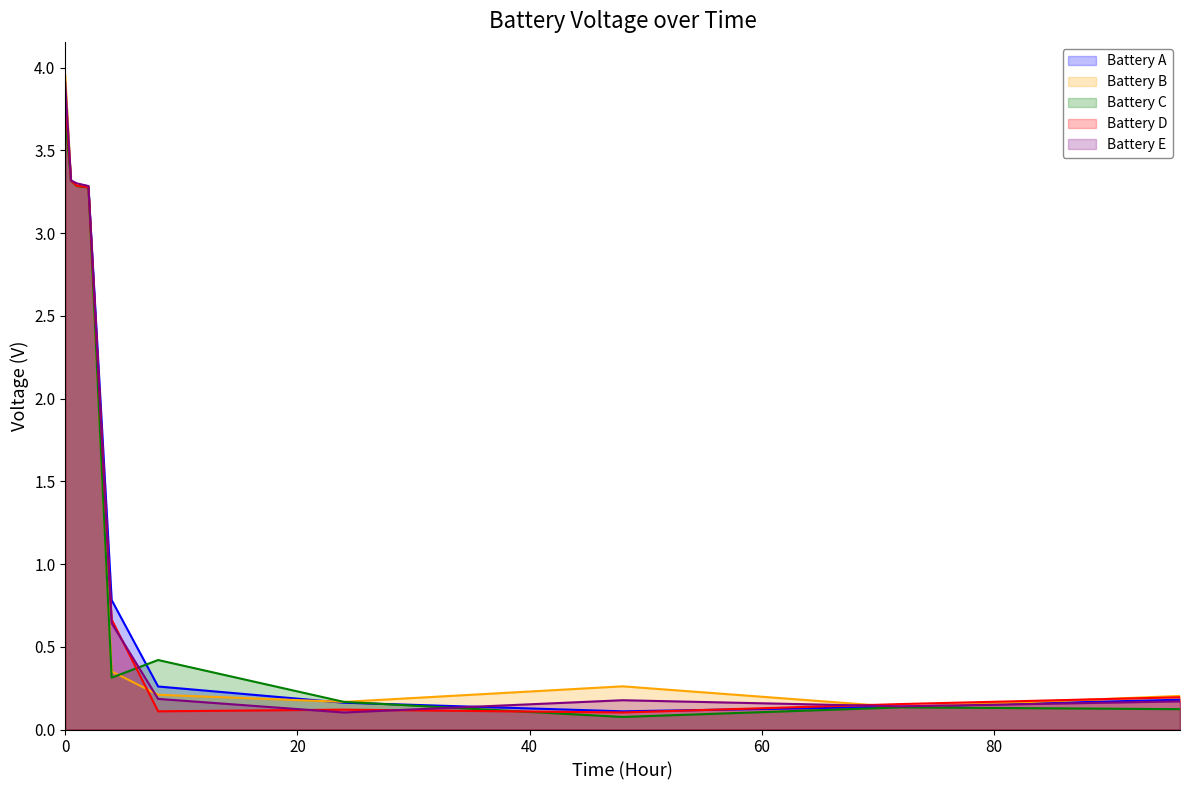

Is the value of Battery D at 48 greater than the value of Battery C at 0.5?

No